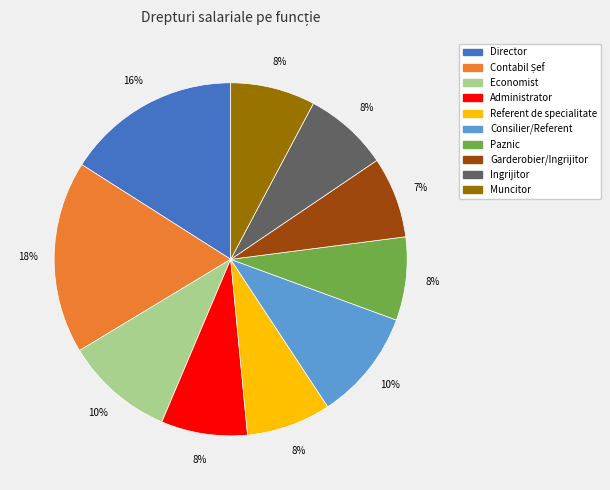

To the nearest percent, what is the average slice percentage?

10%